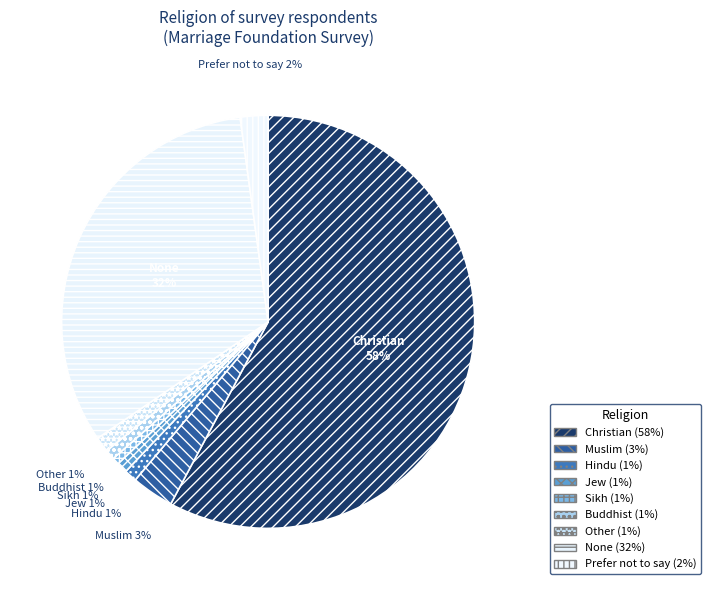

How many segments does this pie chart have?

9